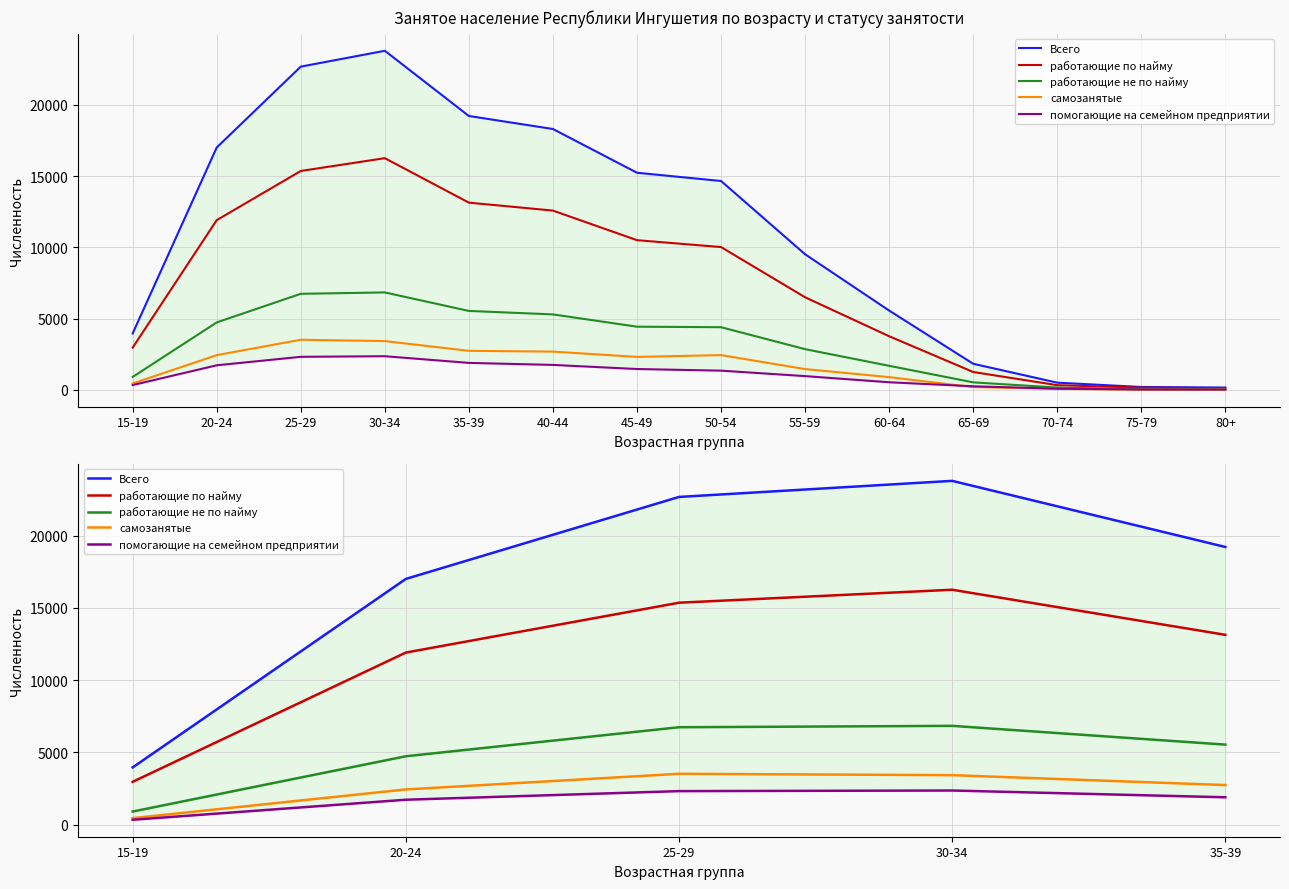

What is the sum of all самозанятые values?

12567